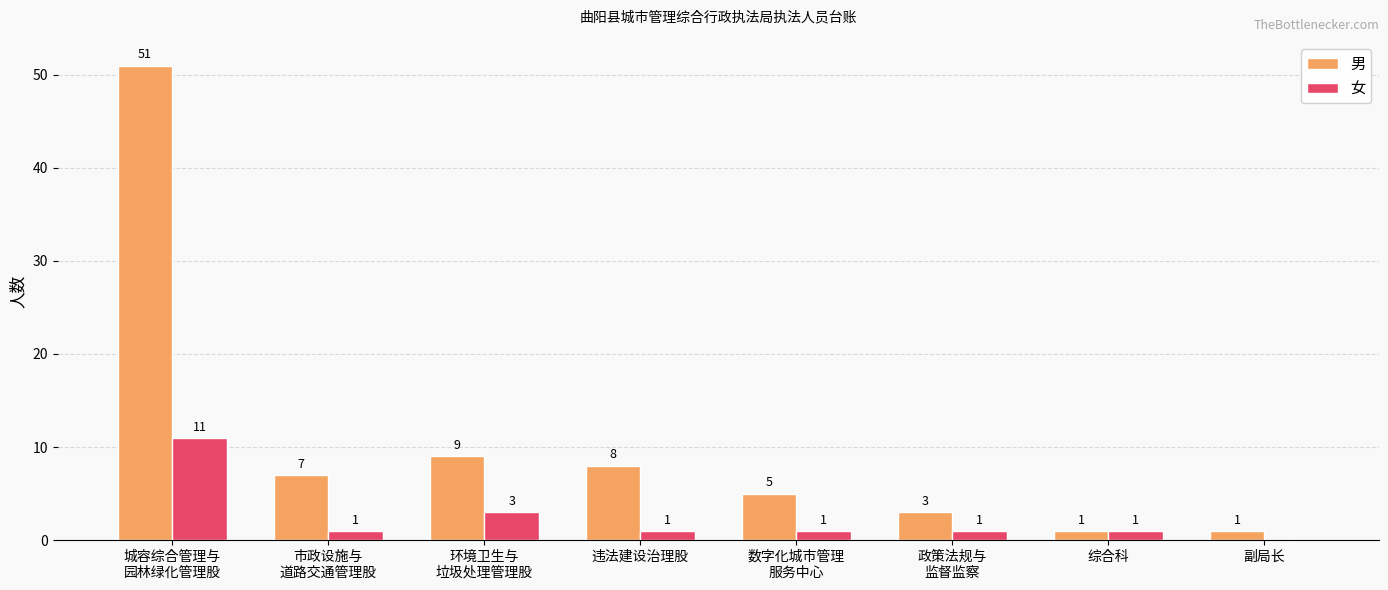

Where does the 男 series first go above 7?

城容综合管理与
园林绿化管理股